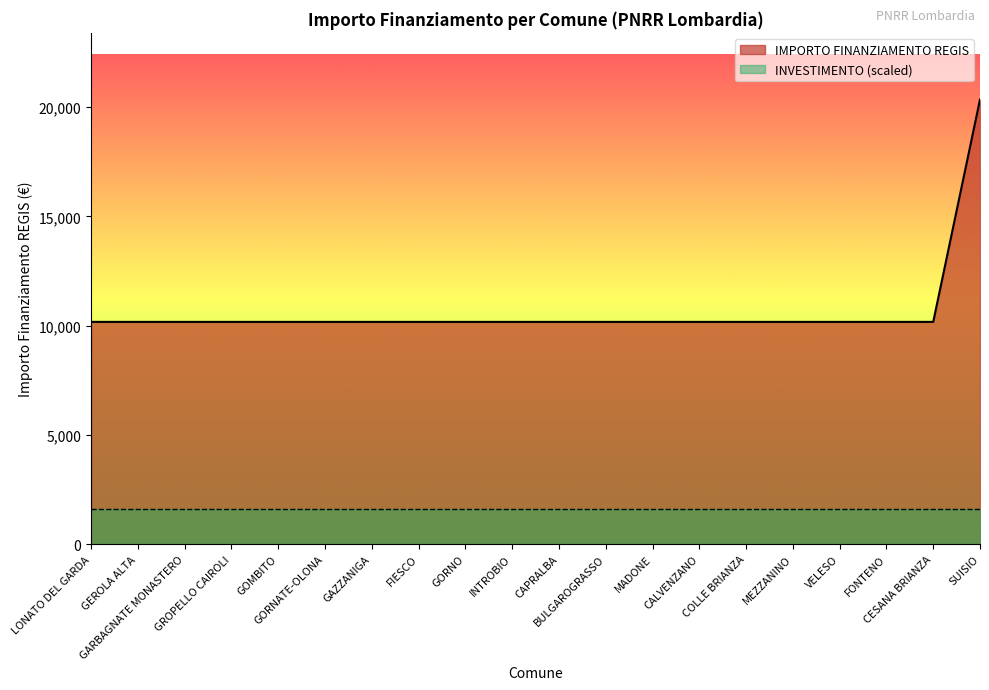

Reading left to right, extract all data points from this chart.

LONATO DEL GARDA=10172	GEROLA ALTA=10172	GARBAGNATE MONASTERO=10172	GROPELLO CAIROLI=10172	GOMBITO=10172	GORNATE-OLONA=10172	GAZZANIGA=10172	FIESCO=10172	GORNO=10172	INTROBIO=10172	CAPRALBA=10172	BULGAROGRASSO=10172	MADONE=10172	CALVENZANO=10172	COLLE BRIANZA=10172	MEZZANINO=10172	VELESO=10172	FONTENO=10172	CESANA BRIANZA=10172	SUISIO=20344